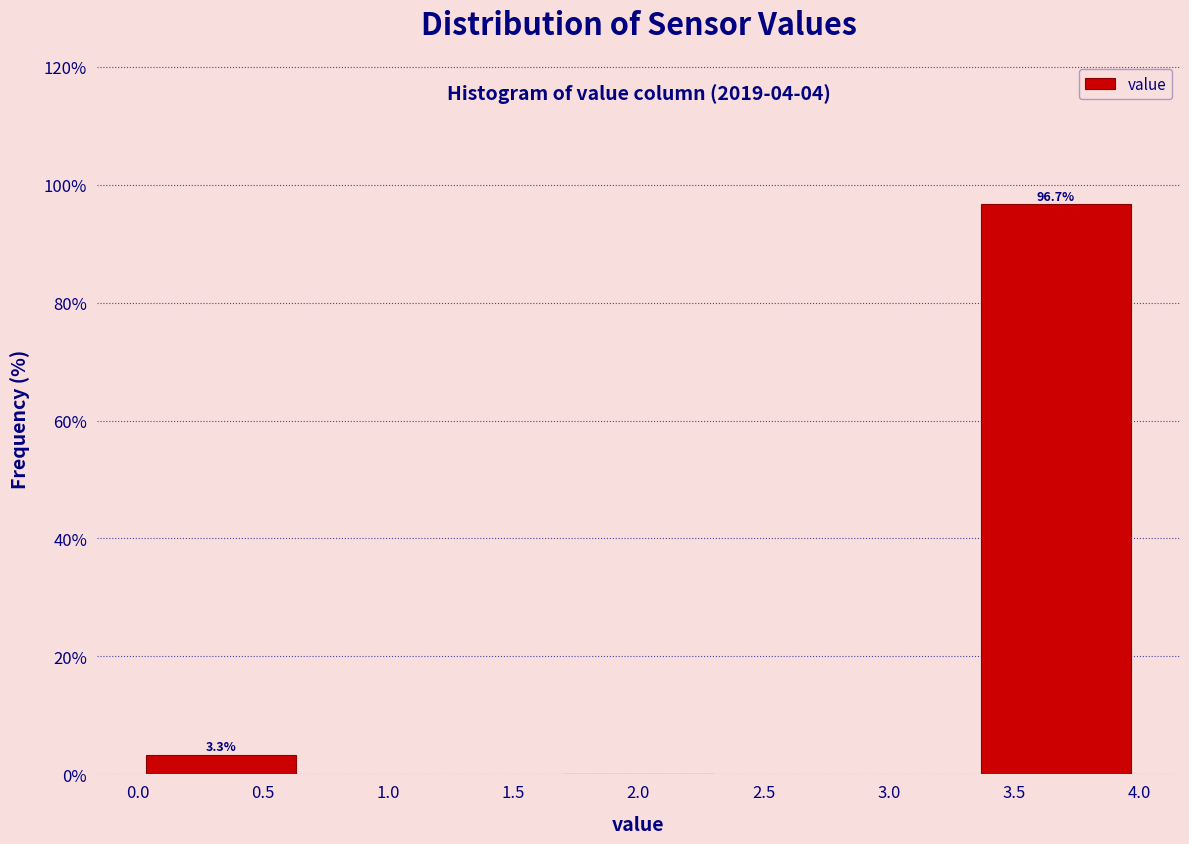

Reading left to right, list all the values displayed in this chart.

0.5=3.3	2.0=0.0	3.5=96.7